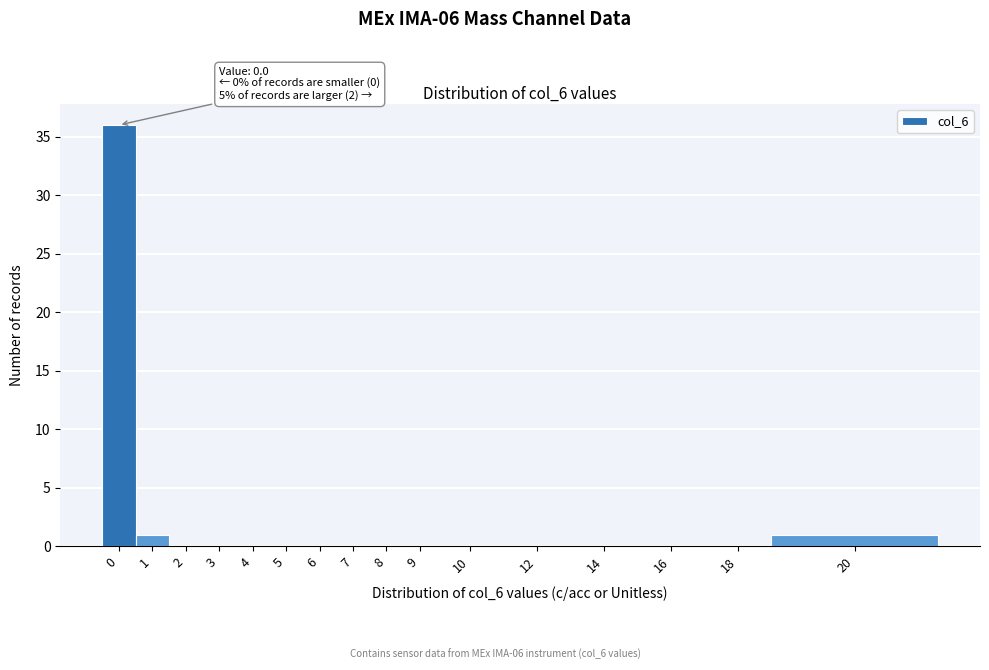

Reading right to left, extract all data points from this chart.

20=1	18=0	16=0	14=0	12=0	10=0	9=0	8=0	7=0	6=0	5=0	4=0	3=0	2=0	1=1	0=36